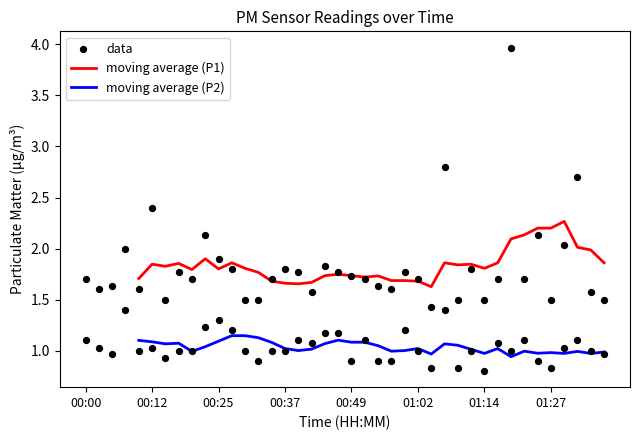

At which category is the sum across all series the highest?

01:19